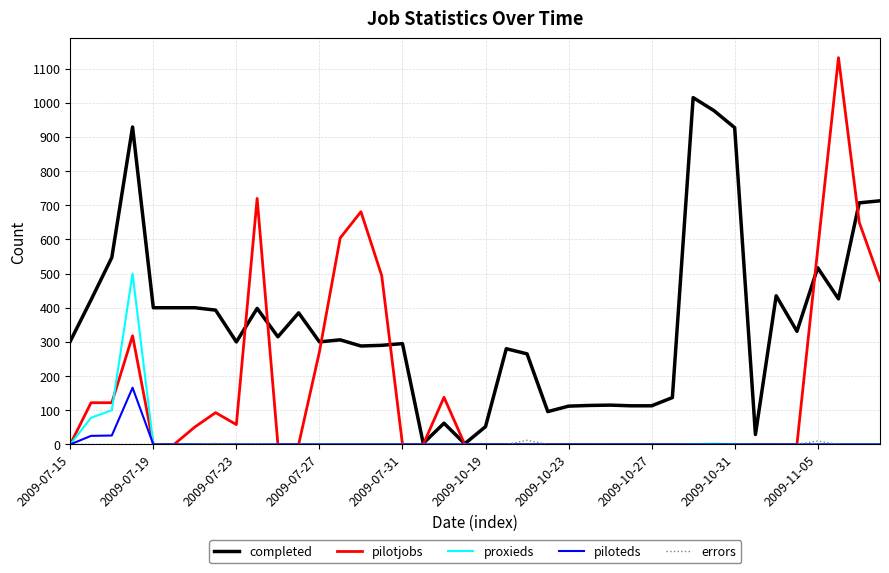

What is the greatest value displayed?

1132